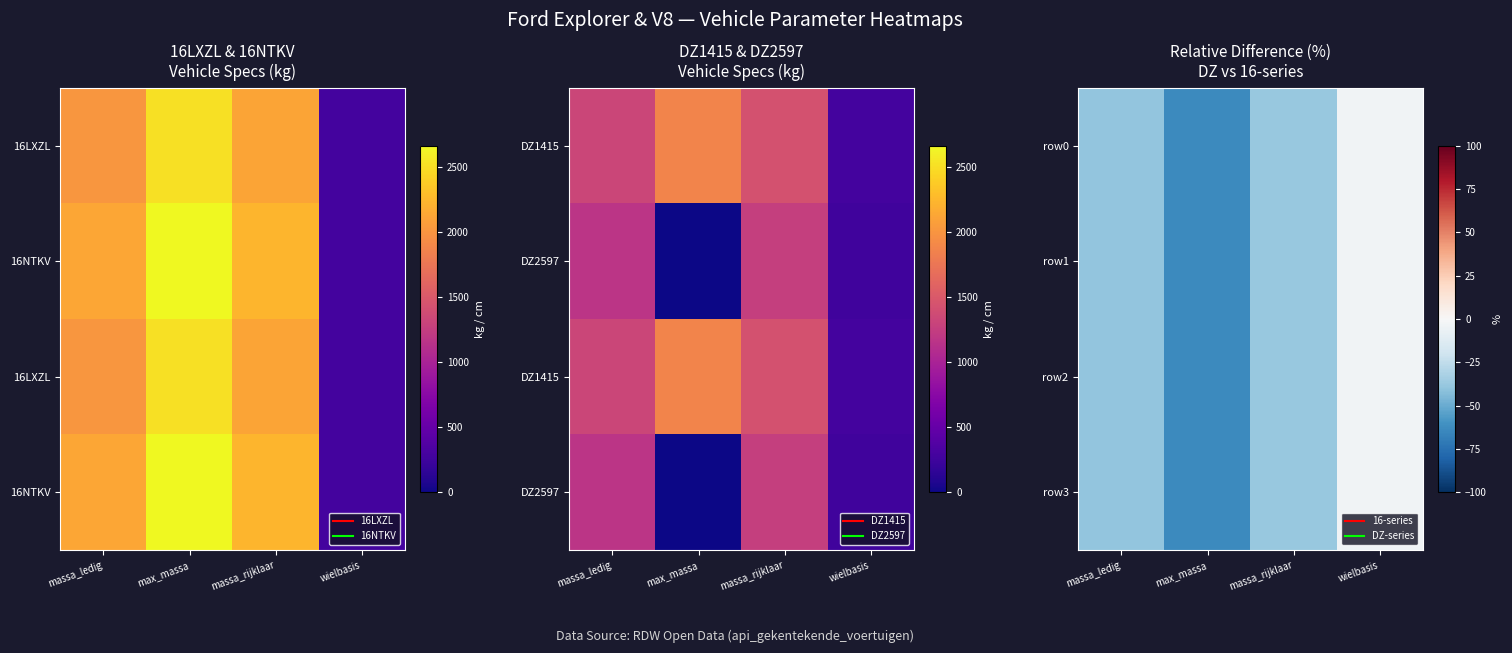

What is the difference between the maximum and minimum values in the row3 series?

60.6